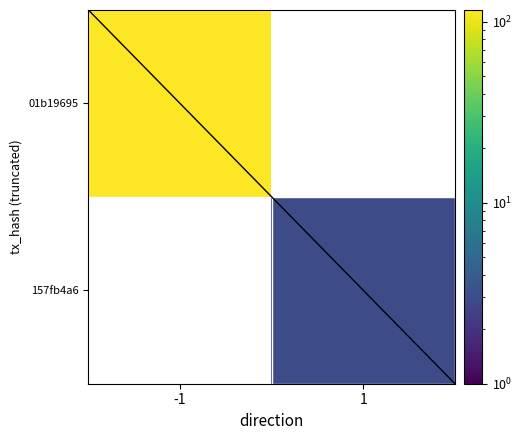

Which has a higher value, 1 or -1?

-1